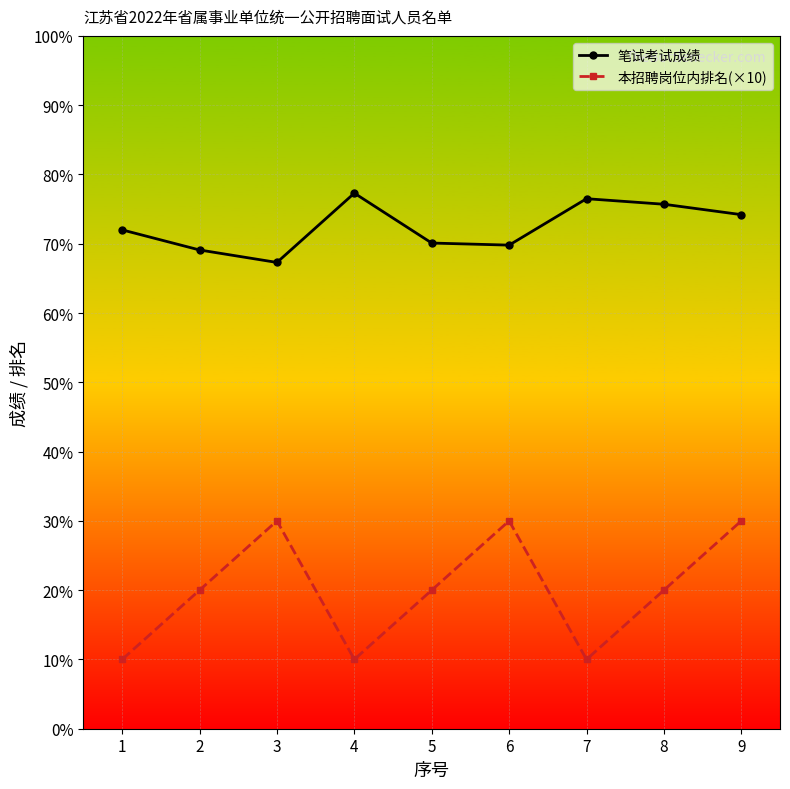

True or false: 本招聘岗位内排名(×10) has more than 2 interior local peaks.

False